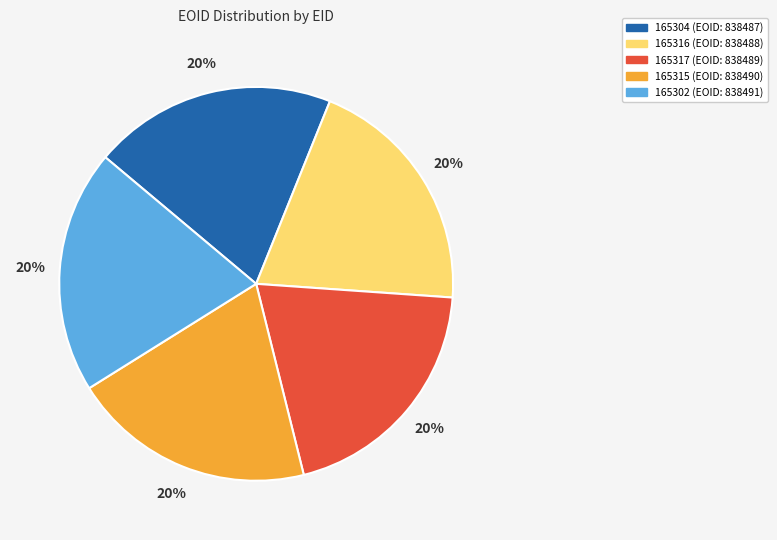

How many segments does this pie chart have?

5